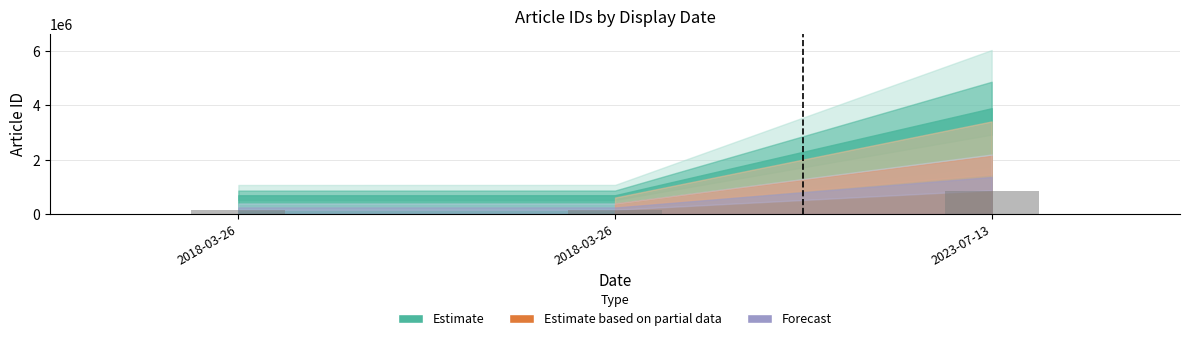

At which category does the chart reach its minimum across all series?

2018-03-26